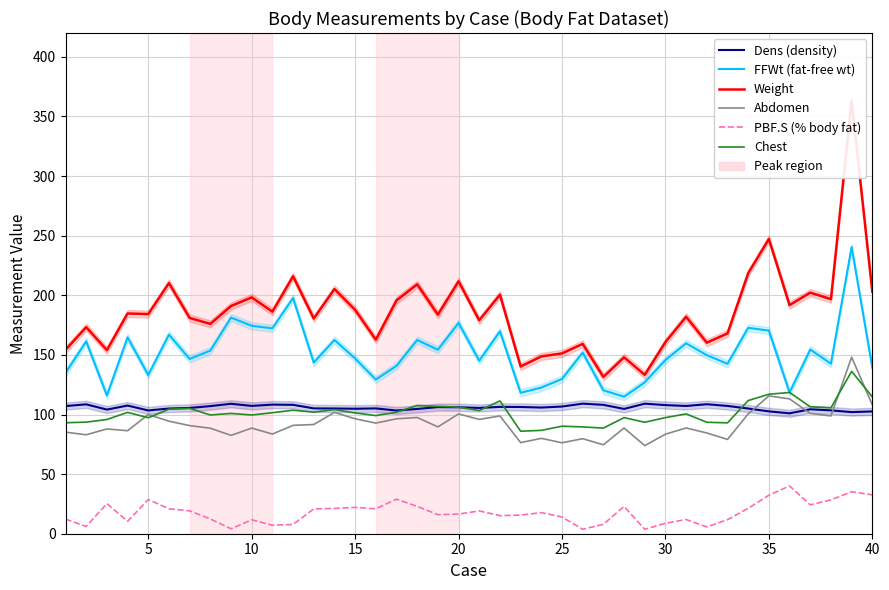

True or false: Weight and Chest cross at least once.

False